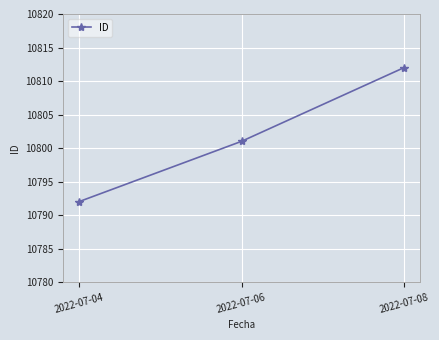

The value at 2022-07-08 is 10812. True or false?

True